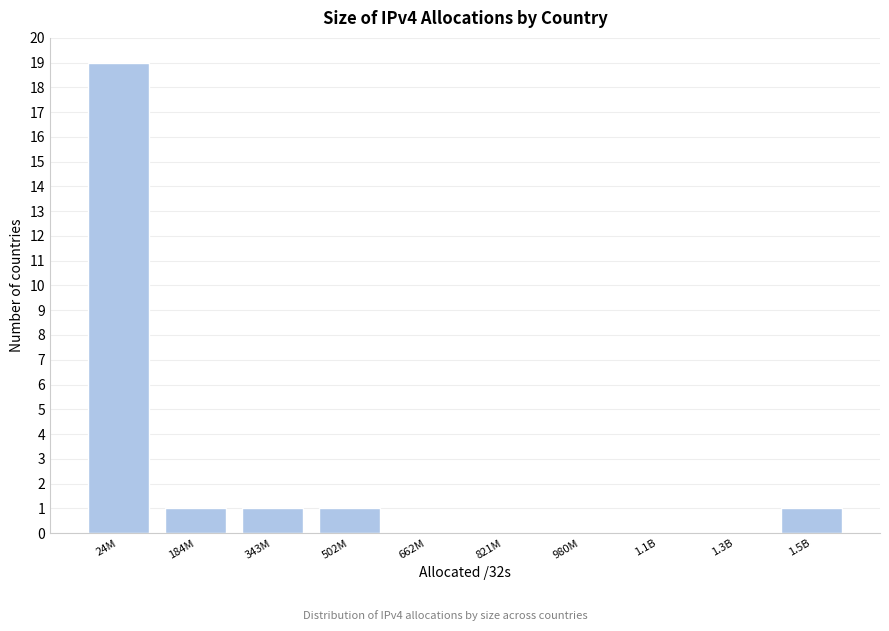

Reading right to left, extract all data points from this chart.

1.5B=1	1.3B=0	1.1B=0	980M=0	821M=0	662M=0	502M=1	343M=1	184M=1	24M=19